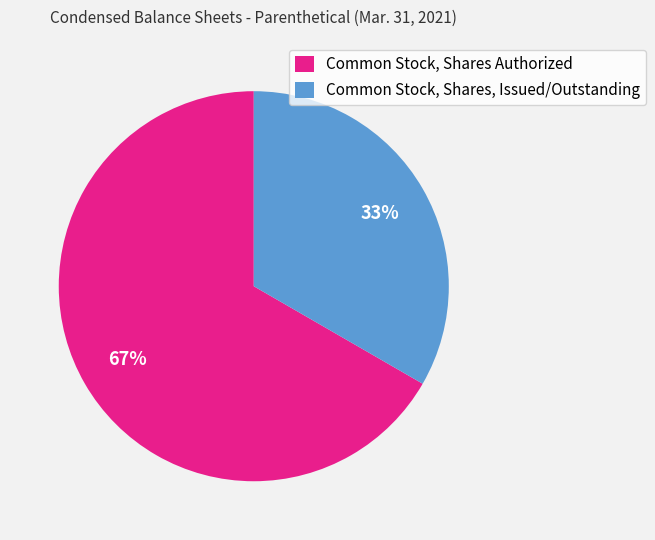

Which category has the biggest portion of the pie?

Common Stock, Shares Authorized